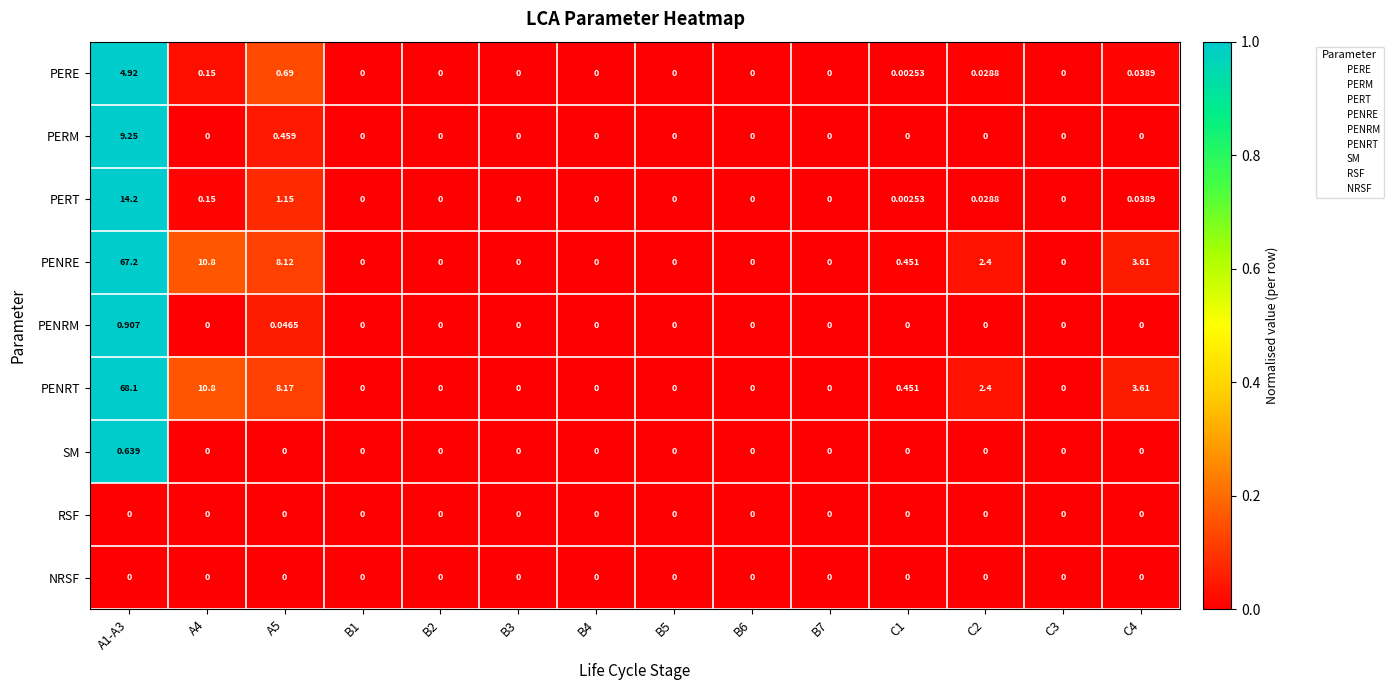

At which category is the sum across all series the highest?

A1-A3